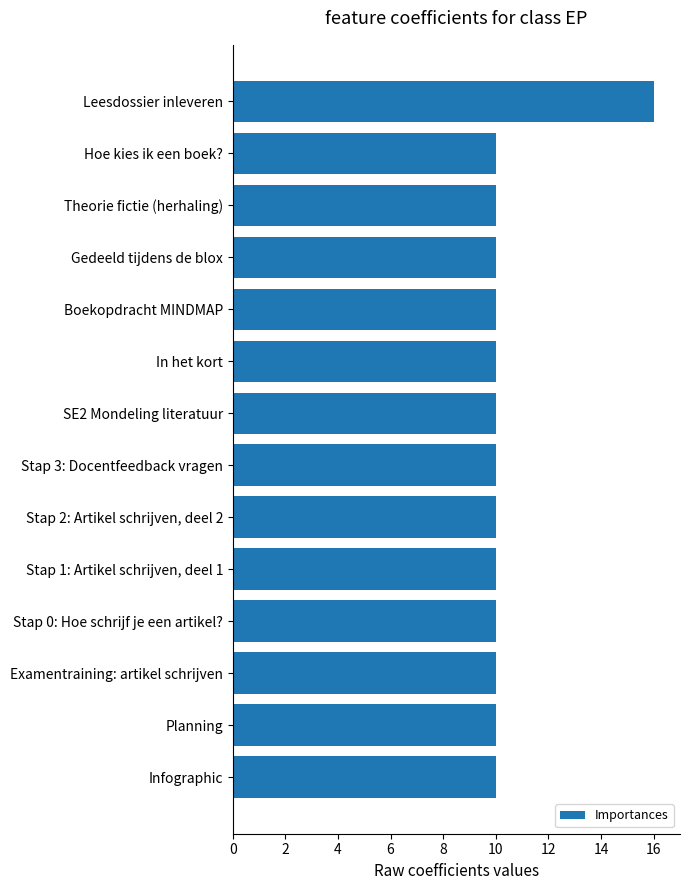

What is the average value?

10.4